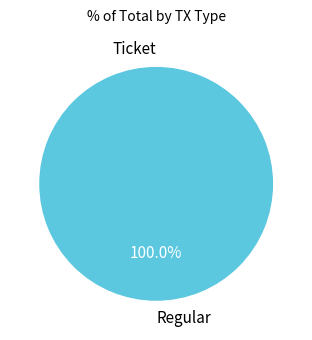

Which slice is the smallest?

Ticket